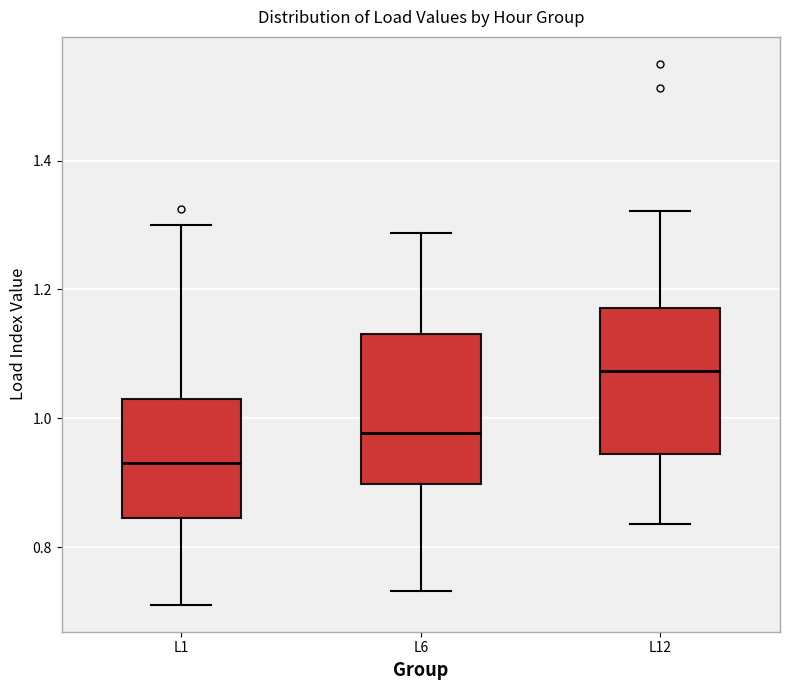

Reading left to right, read every box against the y-axis: the position of its median line, the range the box covers, and the ends of its whiskers. The values are not printed on the chart, so give them approximately, as read against the axis.

L1: median 0.94, box 0.84 to 1.04, whiskers 0.72 to 1.30
L6: median 0.98, box 0.90 to 1.14, whiskers 0.74 to 1.28
L12: median 1.08, box 0.94 to 1.18, whiskers 0.84 to 1.32